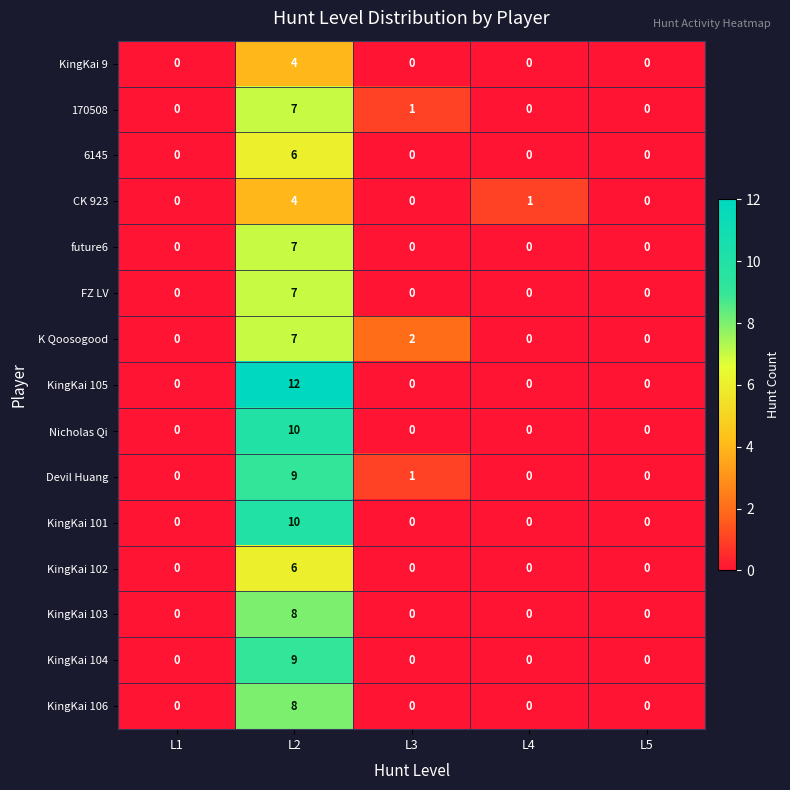

Which series has the largest range (max minus min)?

KingKai 105